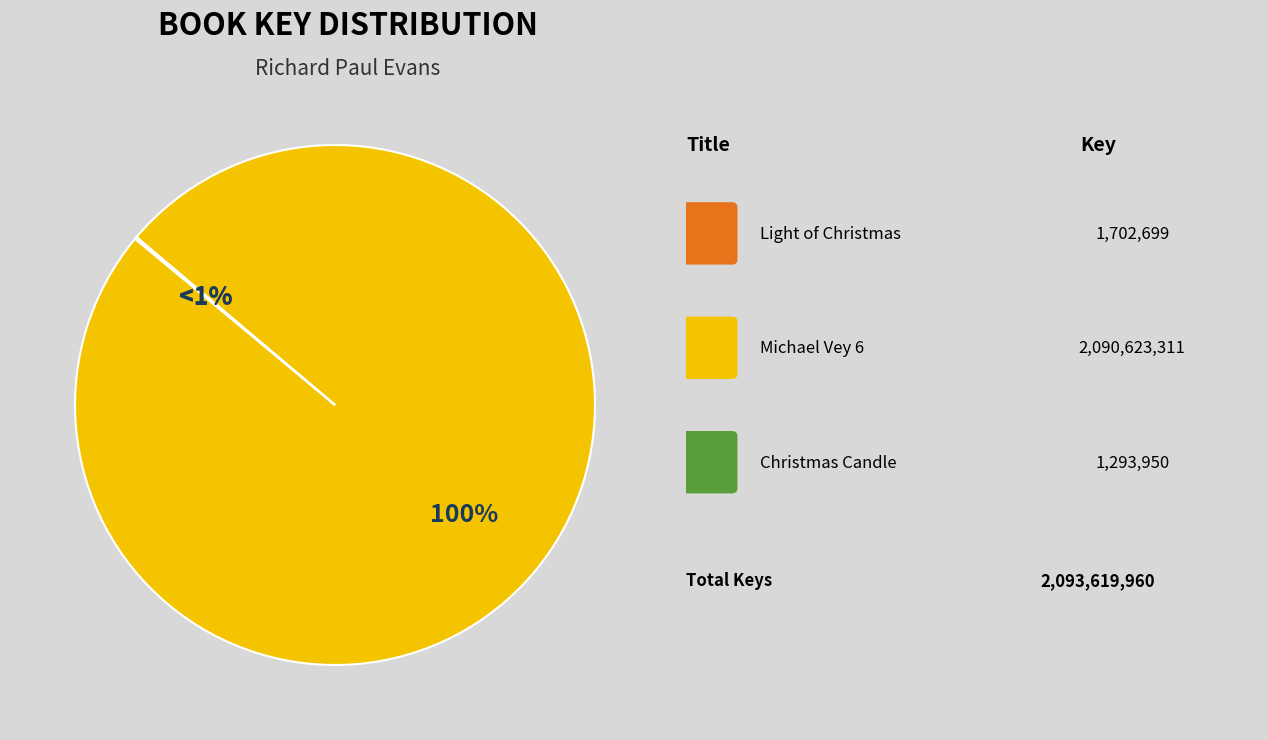

Does Michael Vey 6 (9781508218791) represent more than half of the total?

Yes